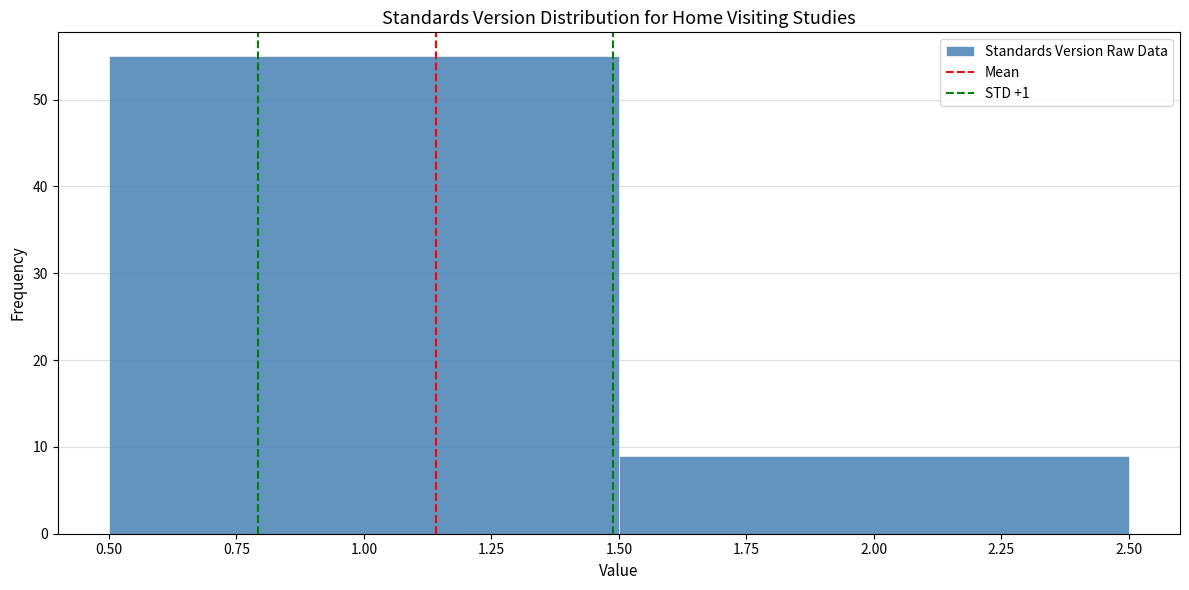

Reading left to right, list every bar in this chart as the range it spans on the x-axis followed by its height. The values are not printed on the chart, so give them approximately, as read against the axis.

0.50 to 1.50: 55
1.50 to 2.50: 9